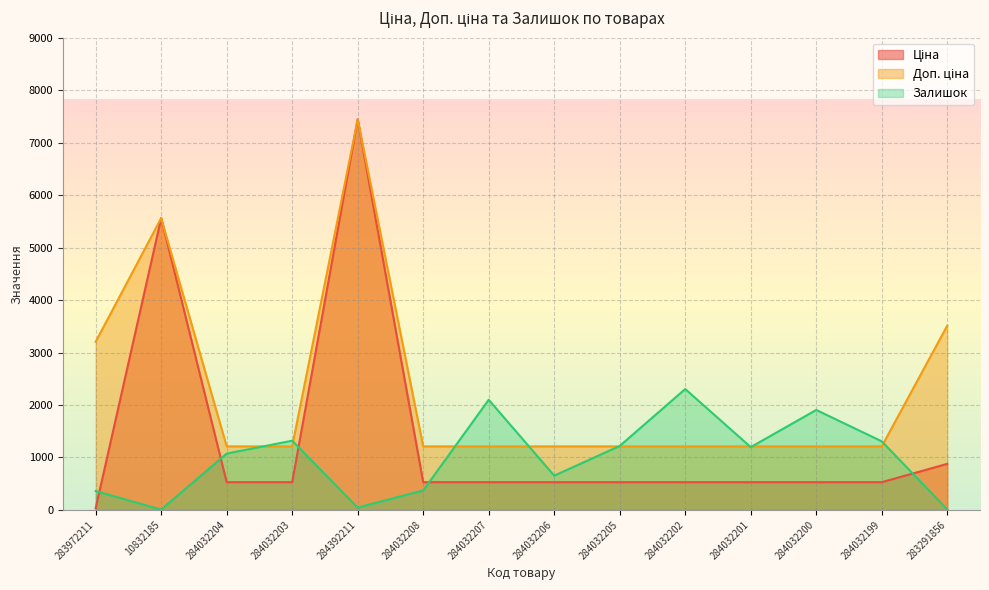

What is the label of the 2nd point from the right?

284032199